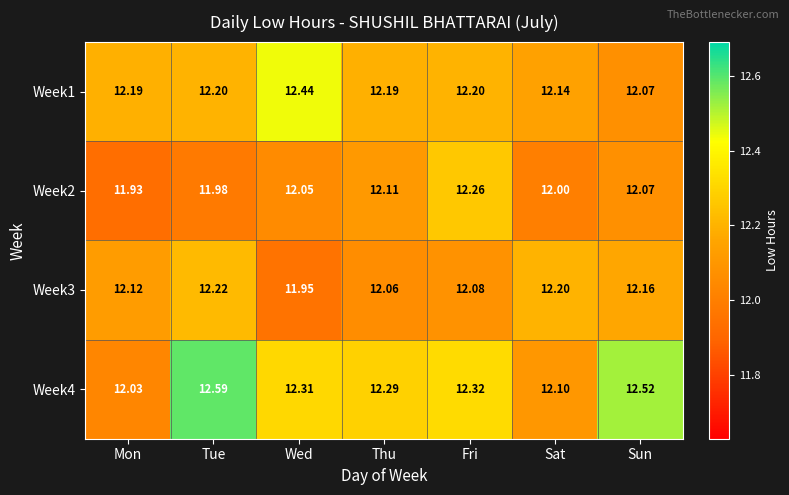

Where does the Week2 series first go above 12?

Wed